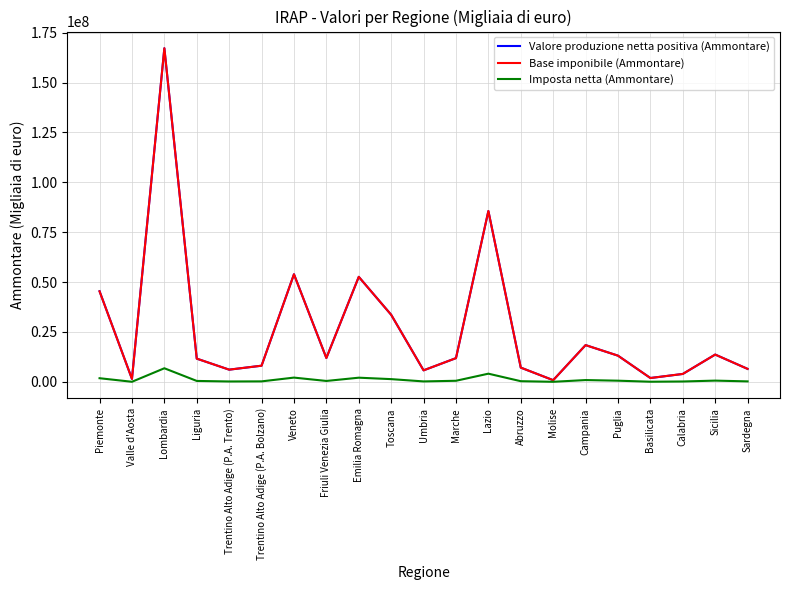

At which label is Imposta netta (Ammontare) closest to 3430784?

Lazio